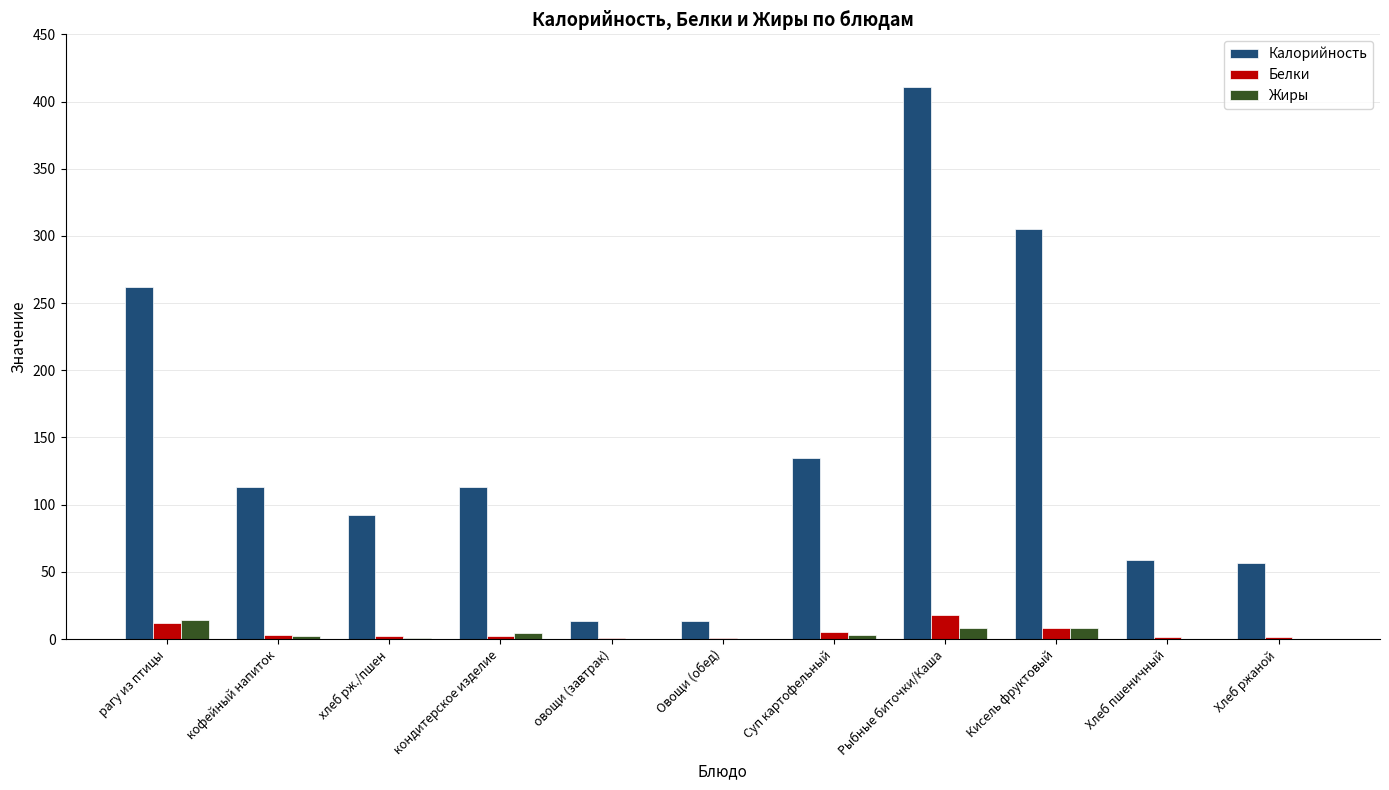

Is the value of Калорийность at рагу из птицы greater than the value of Жиры at овощи (завтрак)?

Yes